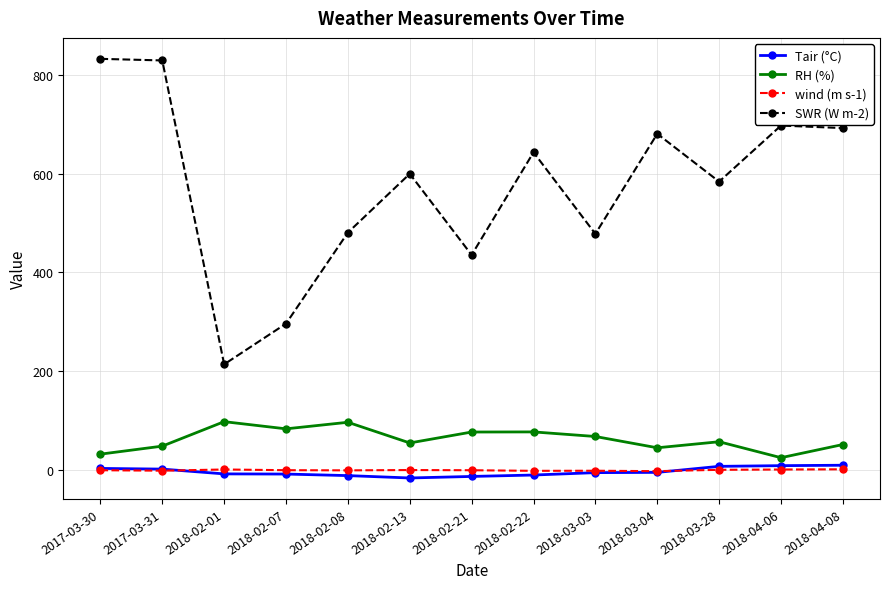

What is the sum of all Tair (°C) values?

-44.2